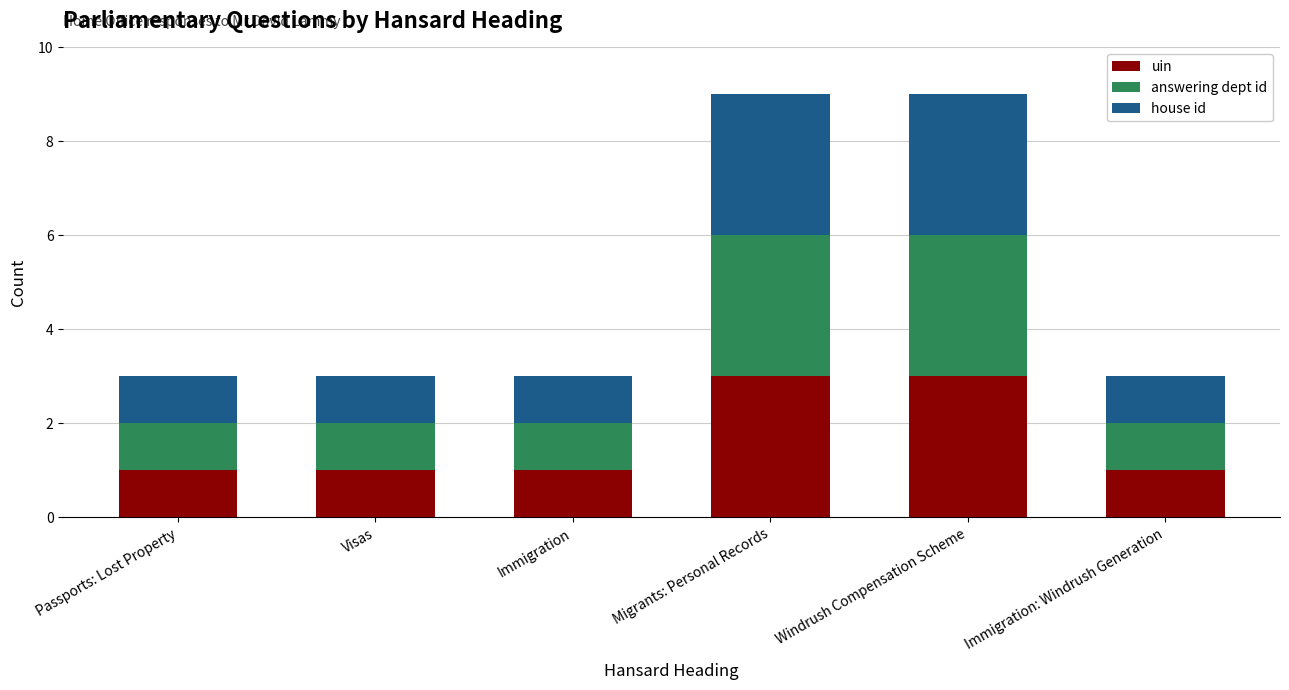

What value does the uin series have at Migrants: Personal Records?

3